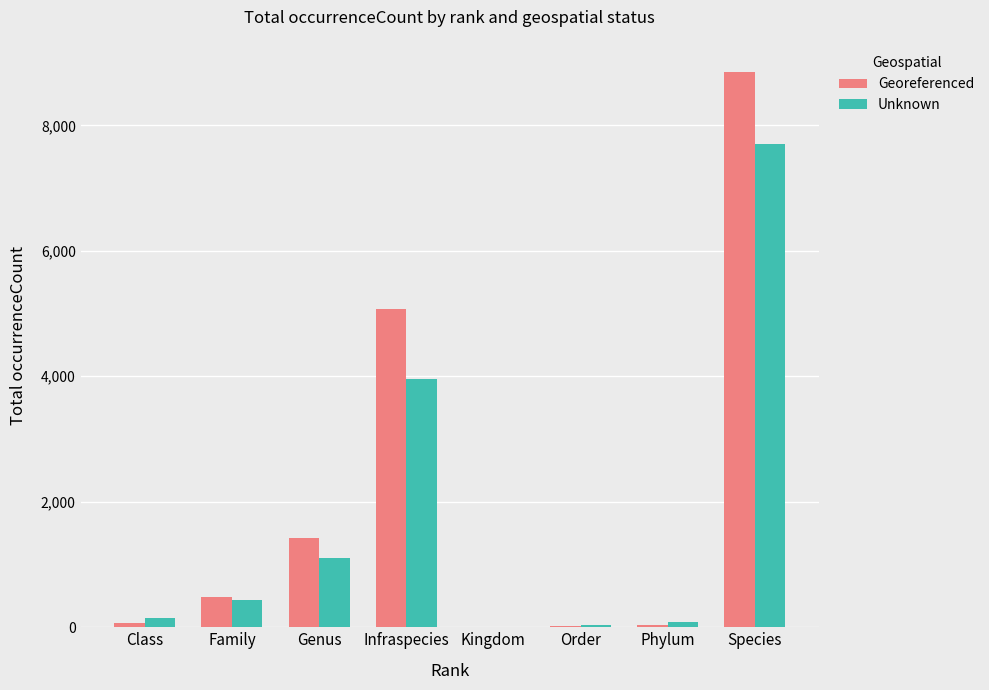

Where is Georeferenced nearest to the value 4433?

Infraspecies